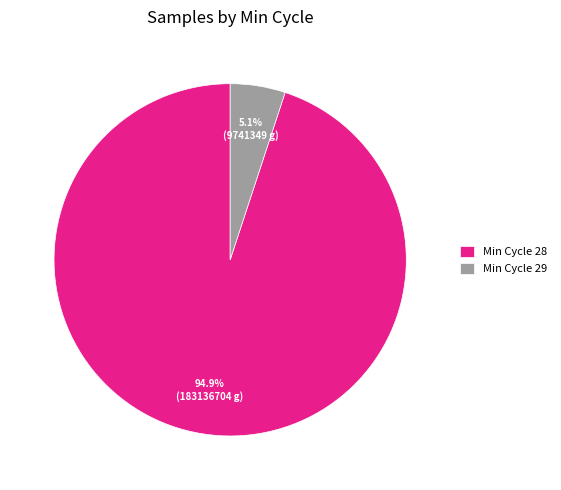

What is the largest slice in the pie chart?

Min Cycle 28